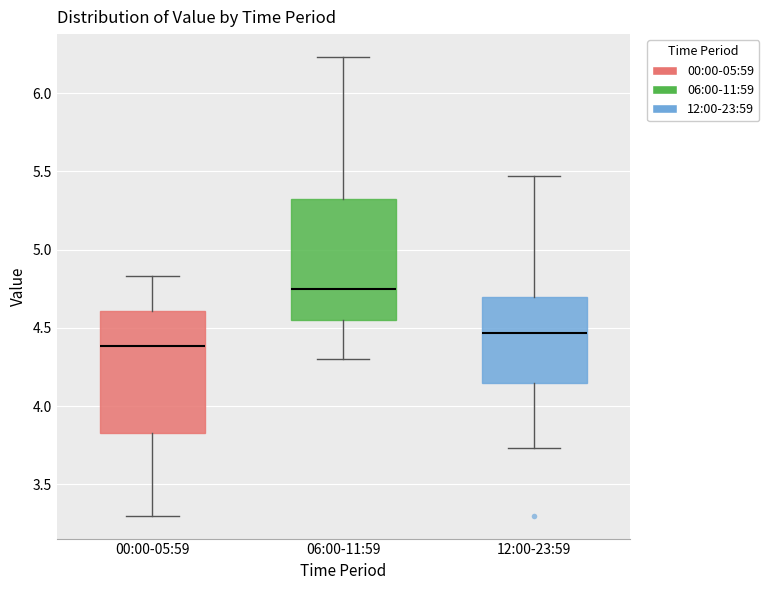

Reading left to right, transcribe this box plot: for each box, give where its median line is, the range the box spans, and where its two whiskers end, as read against the y-axis. The values are not printed on the chart, so give them approximately, as read against the axis.

00:00-05:59: median 4.40, box 3.85 to 4.60, whiskers 3.30 to 4.85
06:00-11:59: median 4.75, box 4.55 to 5.35, whiskers 4.30 to 6.25
12:00-23:59: median 4.45, box 4.15 to 4.70, whiskers 3.75 to 5.45